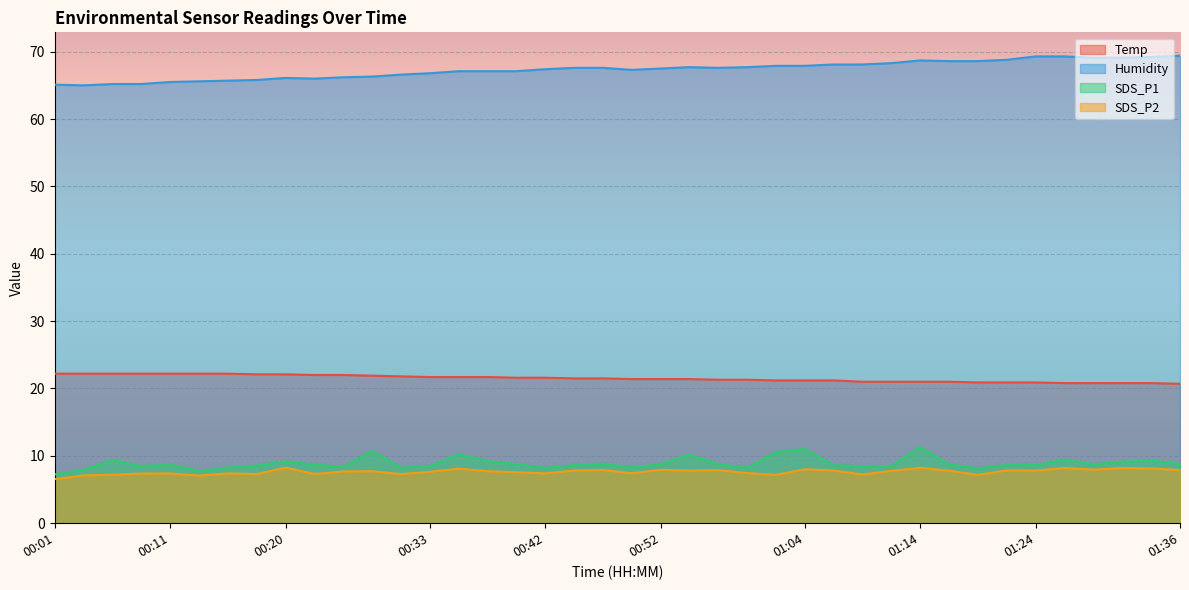

Which label corresponds to the largest value in the chart?

01:36